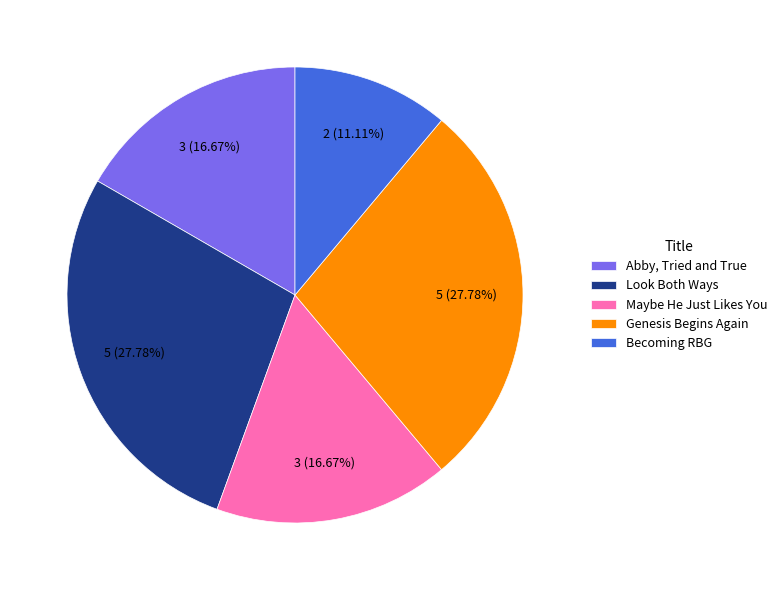

What is the ratio of the value at Look Both Ways to the value at Genesis Begins Again?

1.0